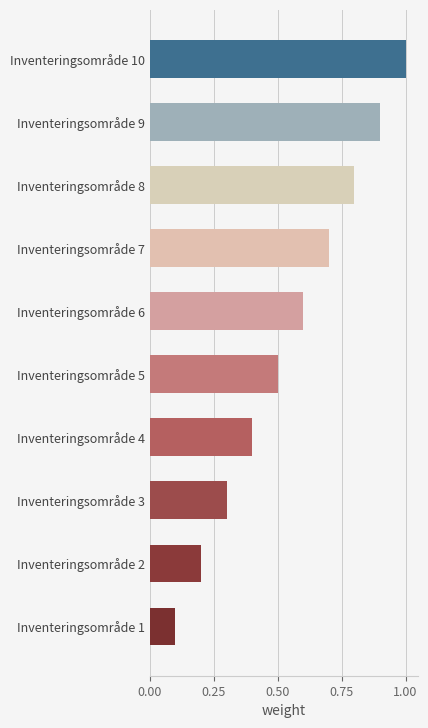

What is the maximum value shown in the chart?

1.0